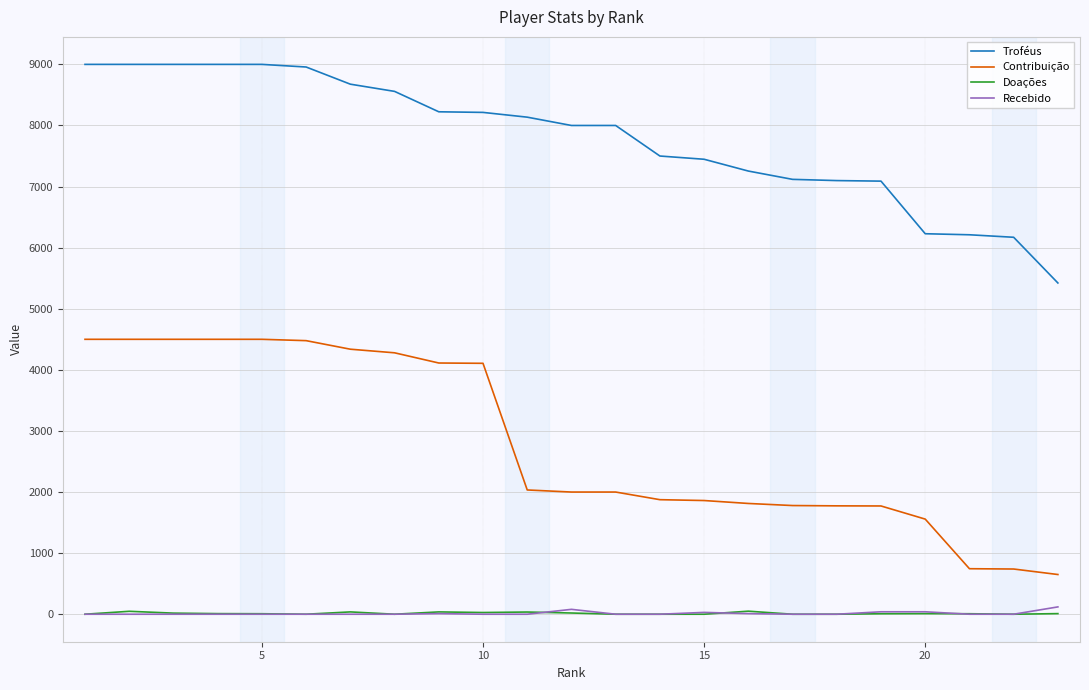

What is the difference between the maximum and minimum values in the Contribuição series?

3850